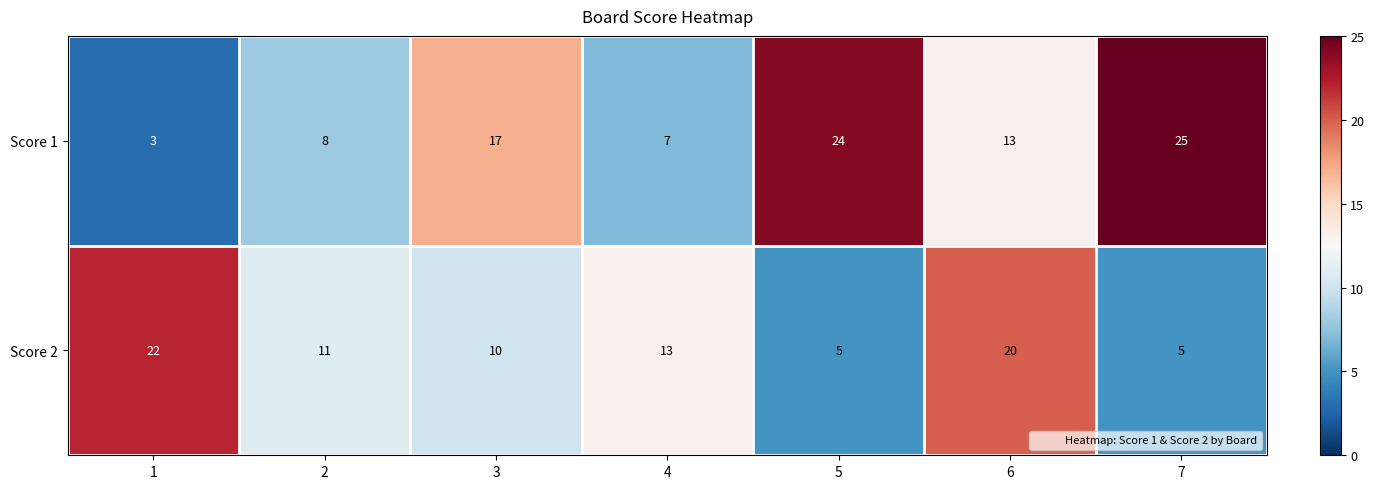

How many data points in Score 1 are less than 13?

3